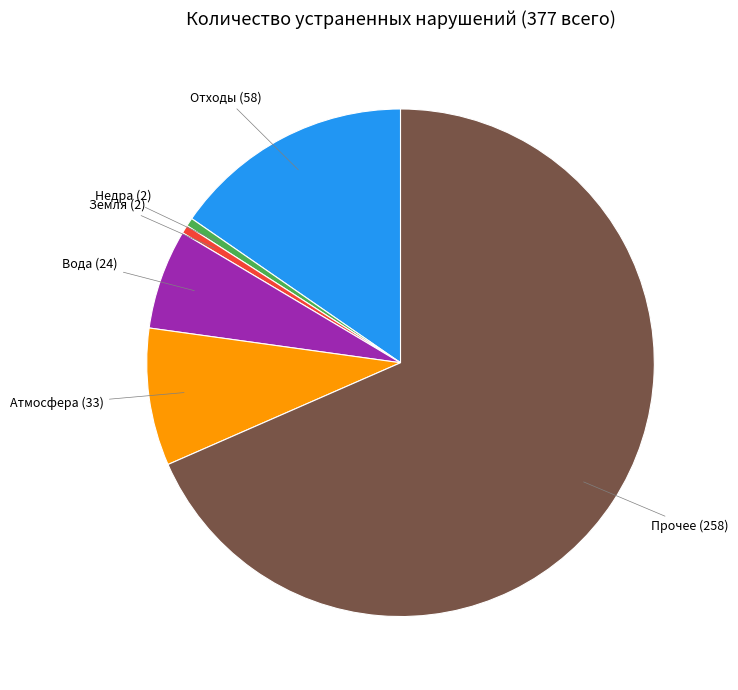

Is there any slice that represents more than half of the pie?

Yes